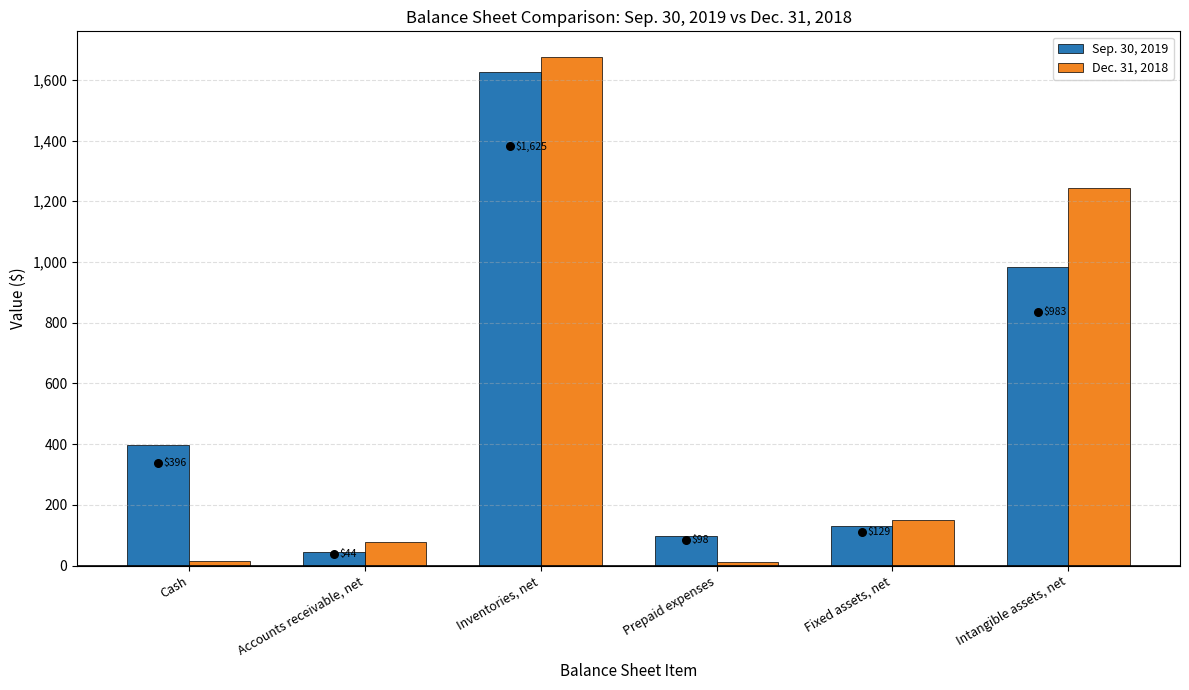

Which series contains the highest Y value?

Dec. 31, 2018